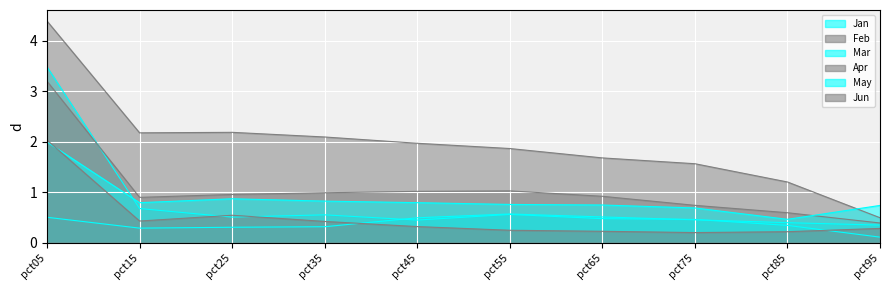

Which label corresponds to the largest value in the chart?

pct05